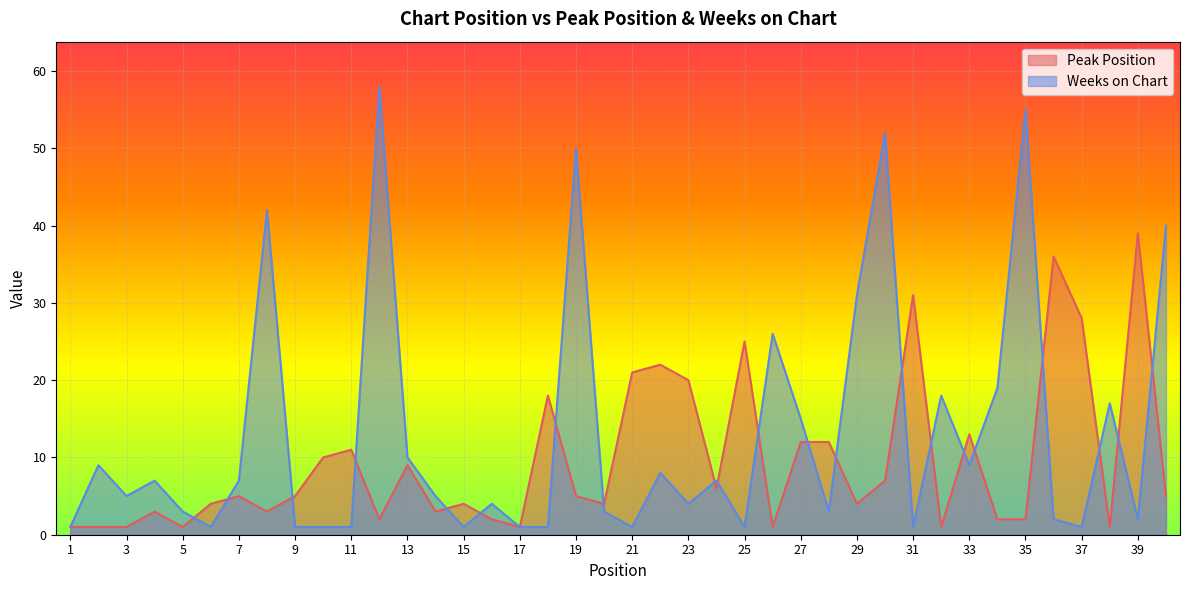

Which has a higher value, 18 or 17?

18